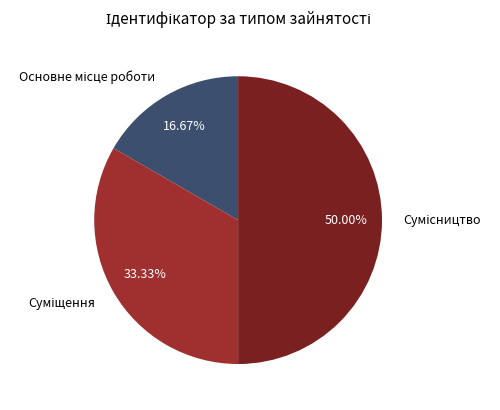

What is the total percentage of Суміщення and Основне місце роботи?

50.0%